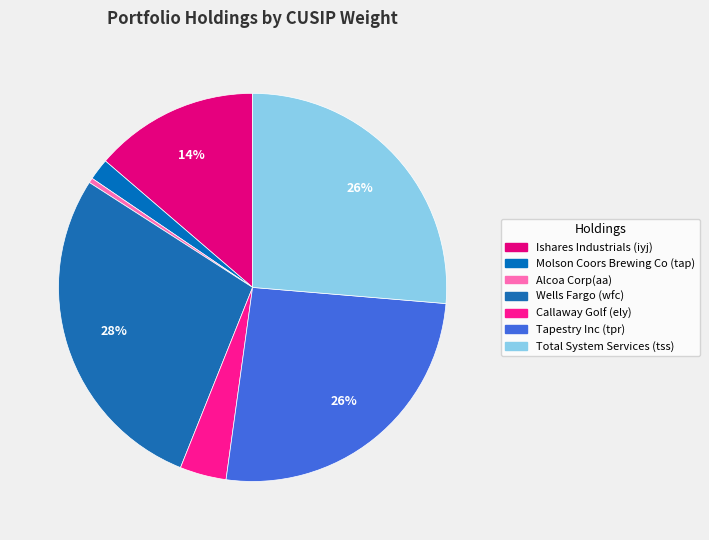

To the nearest percent, what is the combined percentage of Tapestry Inc (tpr) and Callaway Golf (ely)?

30%